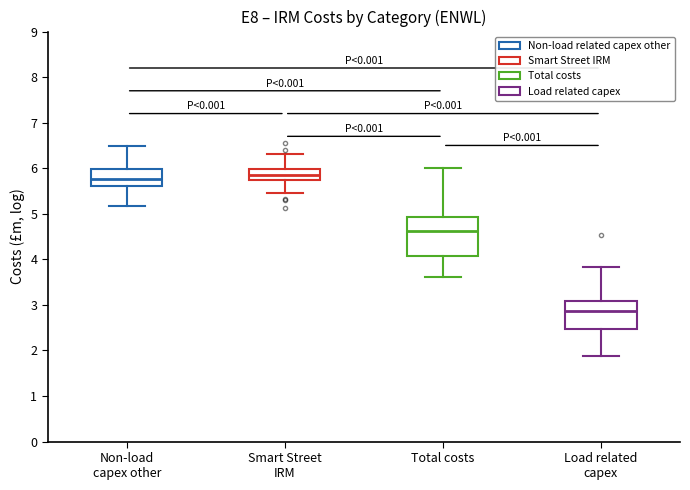

Comparing the boxes themselves (not the whiskers), which one is the tallest?

Total costs